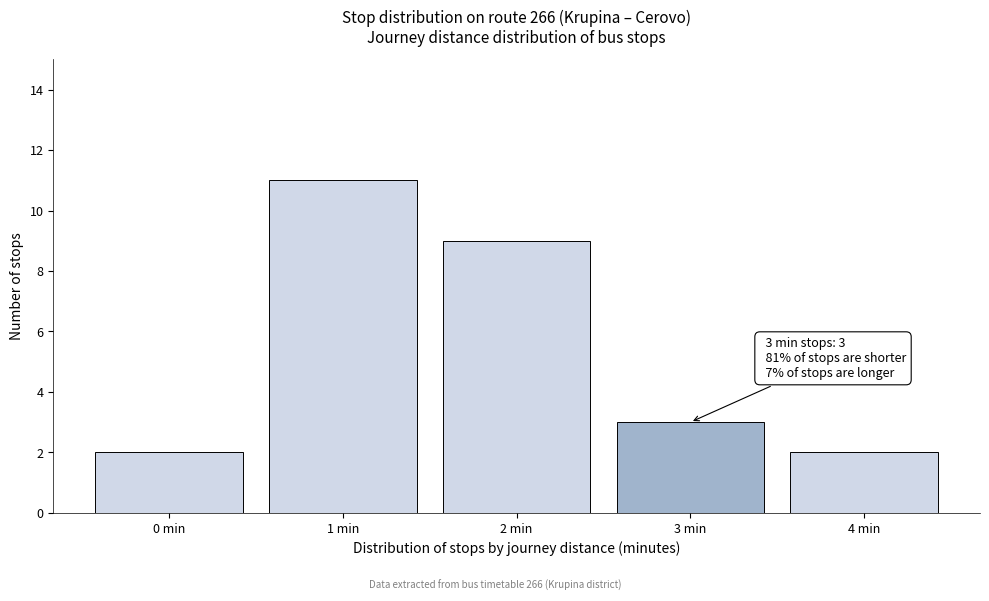

Reading left to right, what are all the values shown in this chart?

2	11	9	3	2